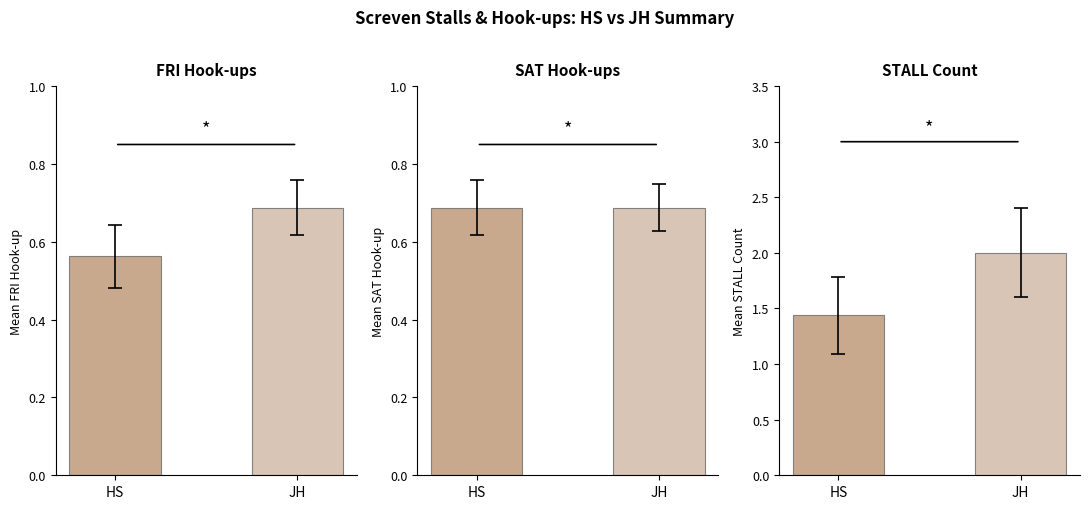

True or false: the data shows 0.3 at JH.

False